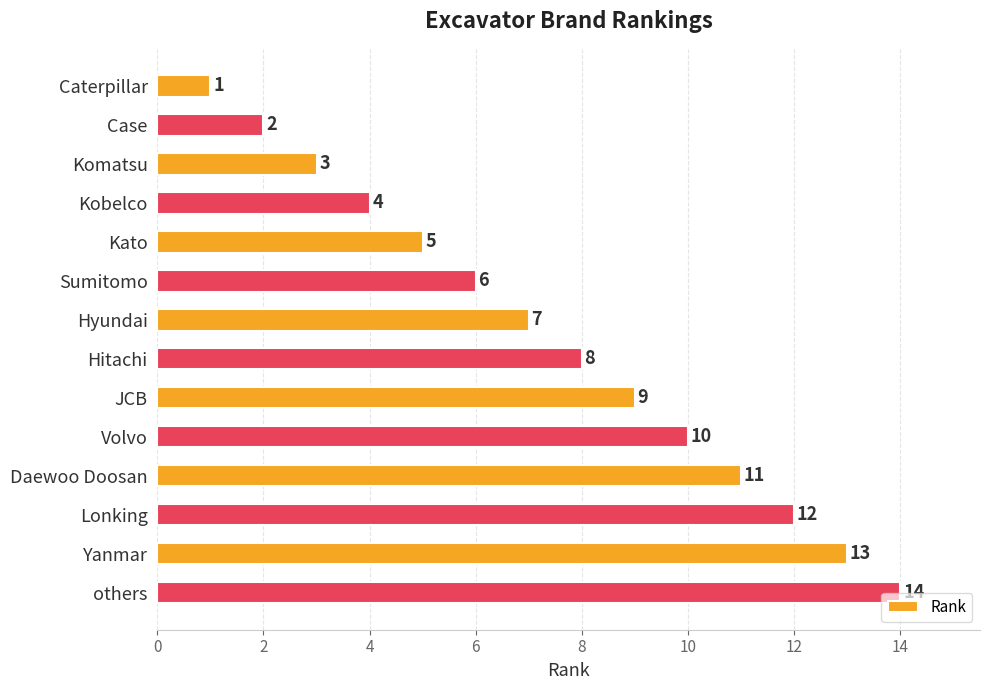

How many values are below 8?

7